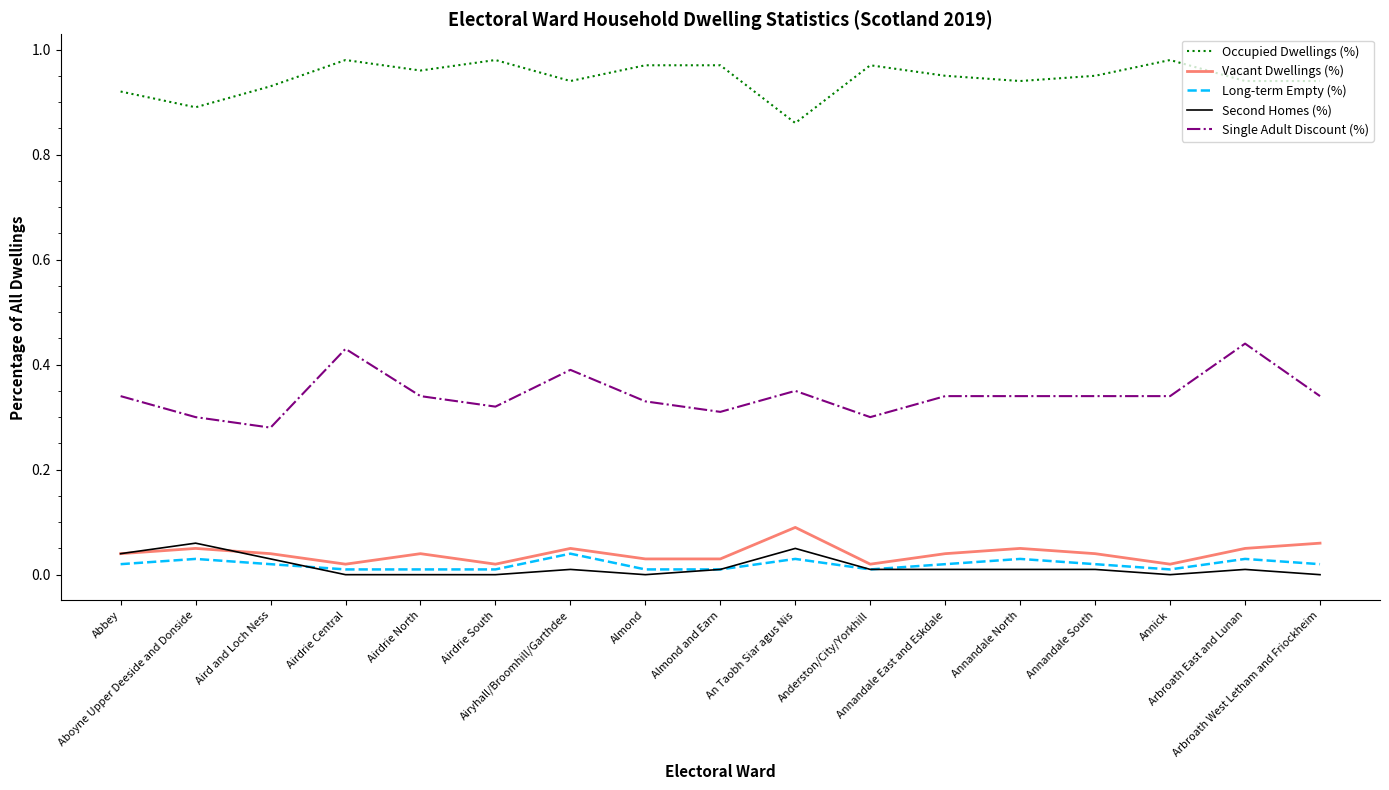

At Airyhall/Broomhill/Garthdee, list the series in order from largest to smallest.

Occupied Dwellings (%), Single Adult Discount (%), Vacant Dwellings (%), Long-term Empty (%), Second Homes (%)